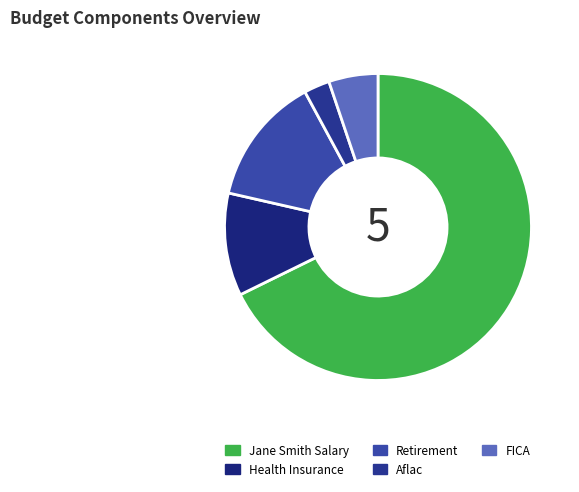

What percentage is the Health Insurance slice, to the nearest percent?

11%